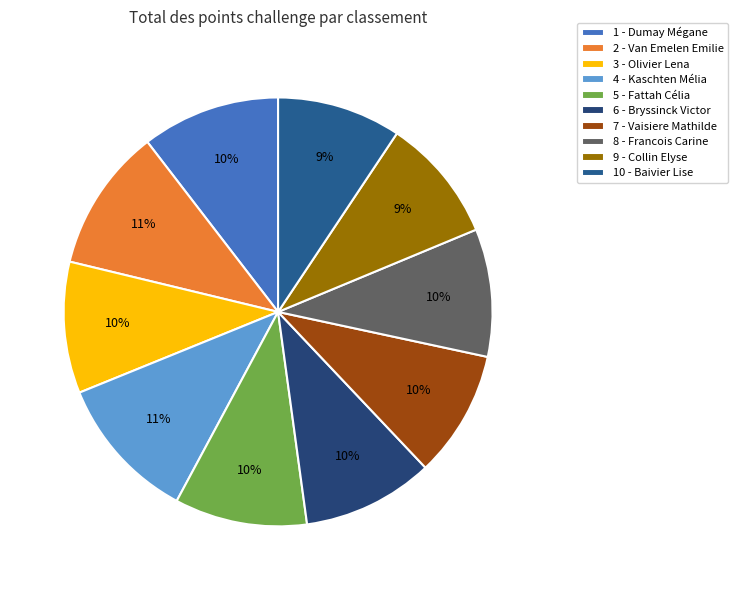

Does 3 - Olivier Lena represent more than half of the total?

No